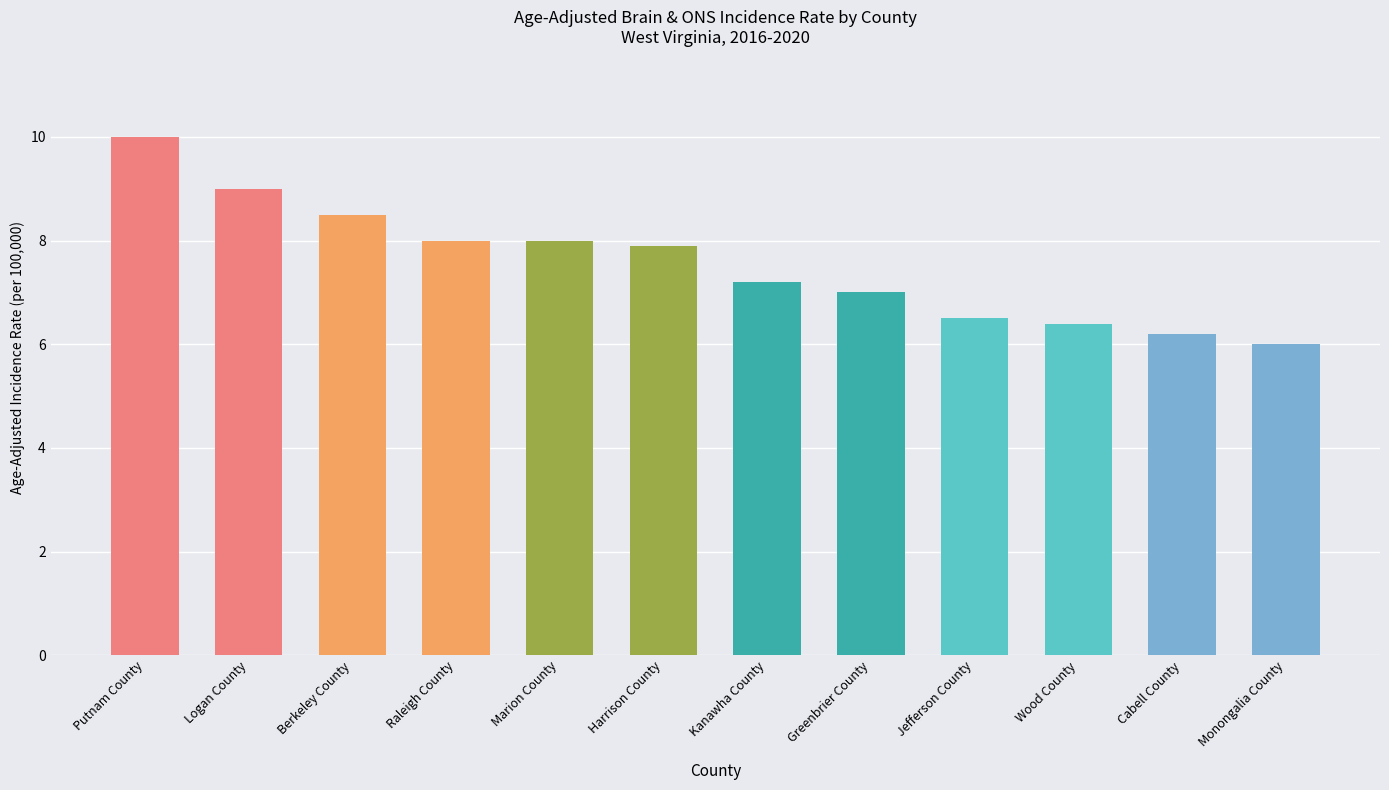

Reading left to right, what are all the values shown in this chart?

Putnam County=10.0	Logan County=9.0	Berkeley County=8.5	Raleigh County=8.0	Marion County=8.0	Harrison County=7.9	Kanawha County=7.2	Greenbrier County=7.0	Jefferson County=6.5	Wood County=6.4	Cabell County=6.2	Monongalia County=6.0